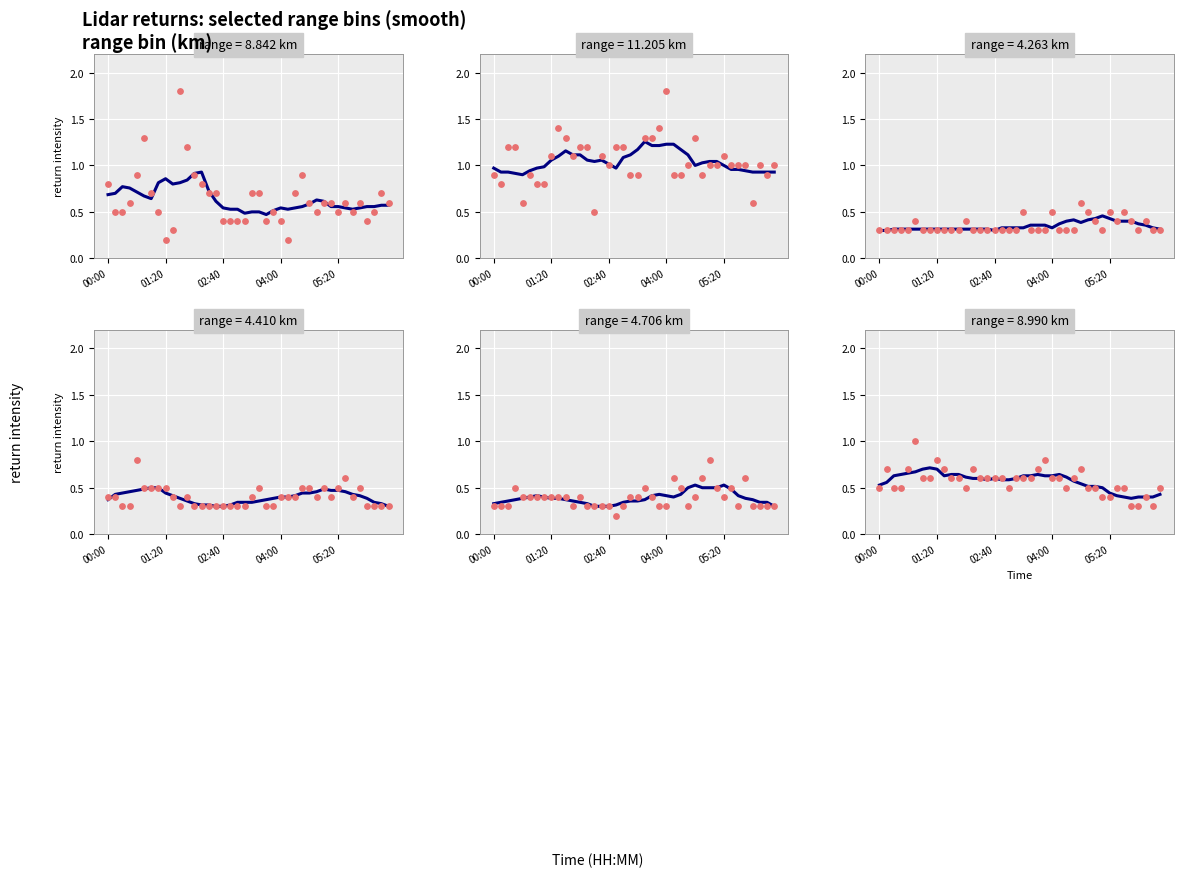

Is the value of 4.706 smooth at 28 greater than the value of 8.842 smooth at 10?

No